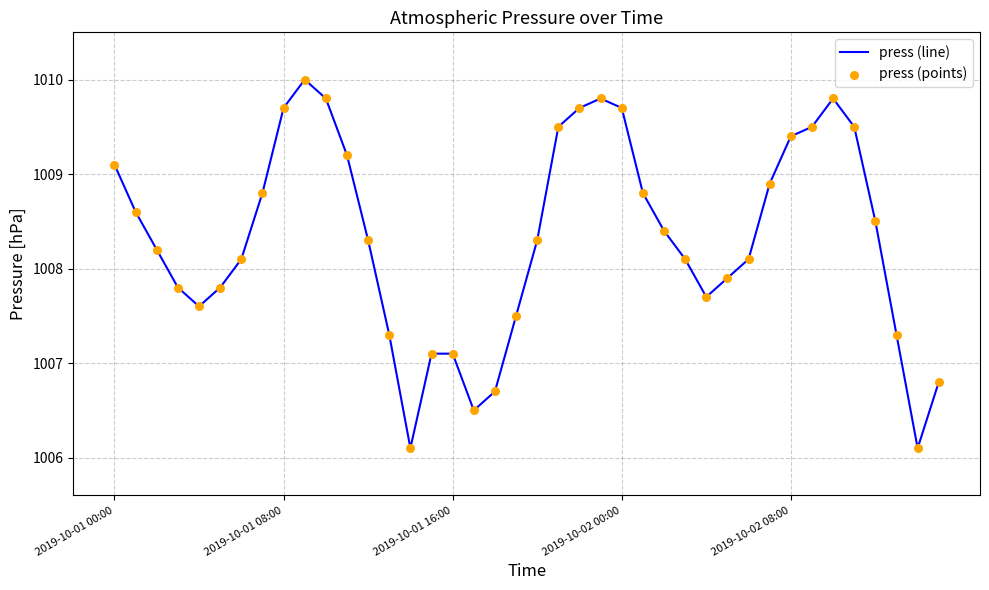

What is the smallest value displayed?

1006.1